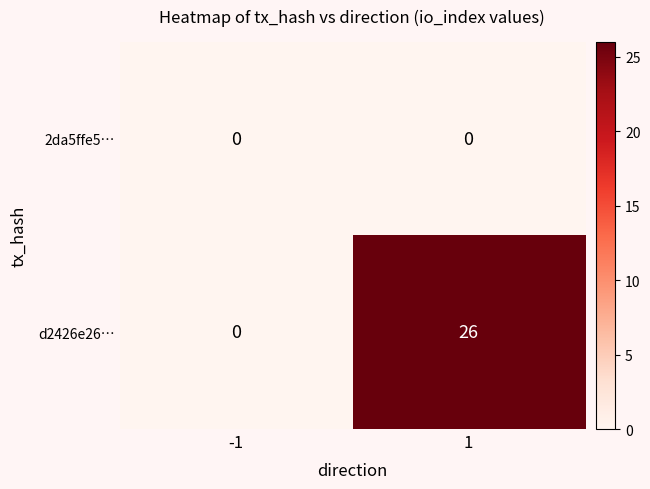

List the series in order of their peak value, lowest first.

2da5ffe5…, d2426e26…